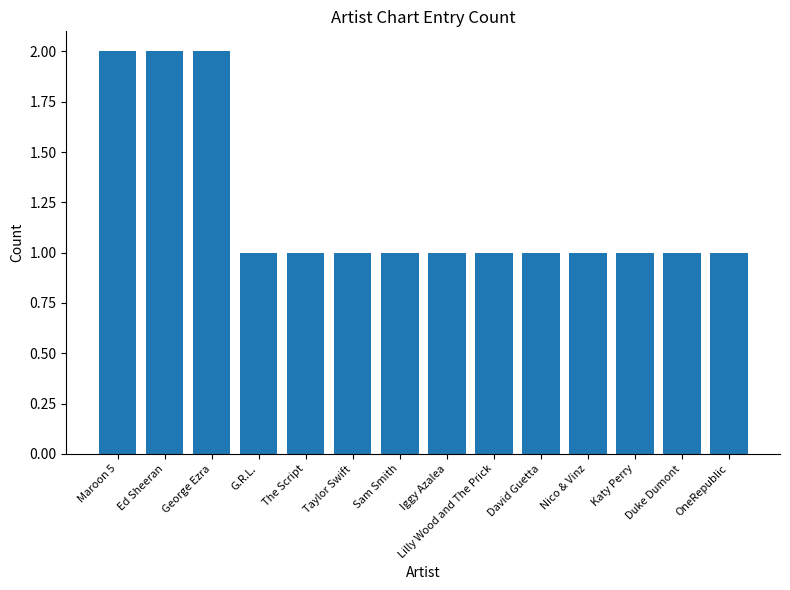

What is the value of the 1st bar from the left?

2